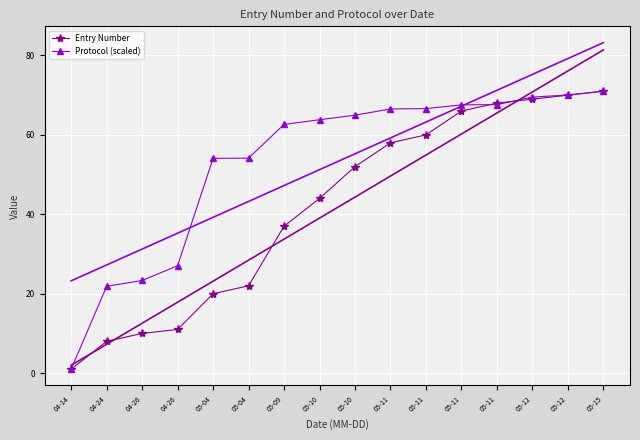

What is the label of the 3rd point from the left?

04-26